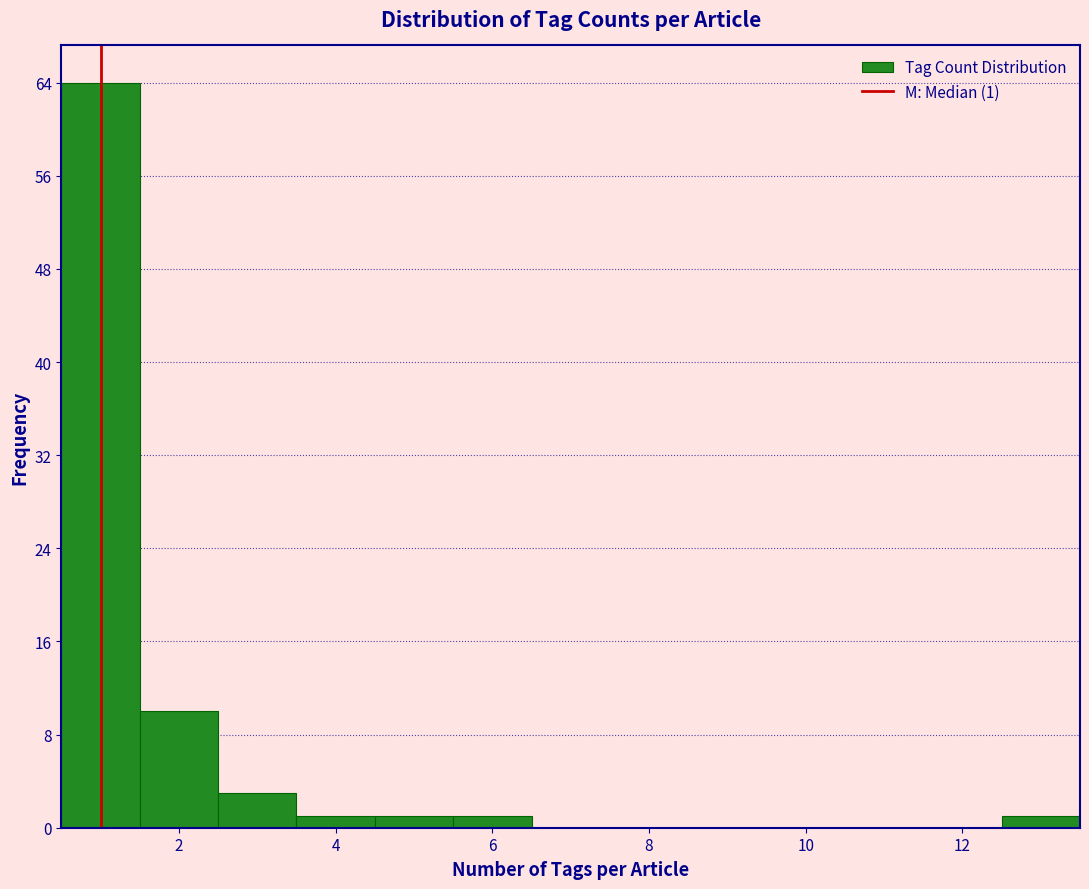

Which range on the x-axis has the tallest bar?

0.5 to 1.5